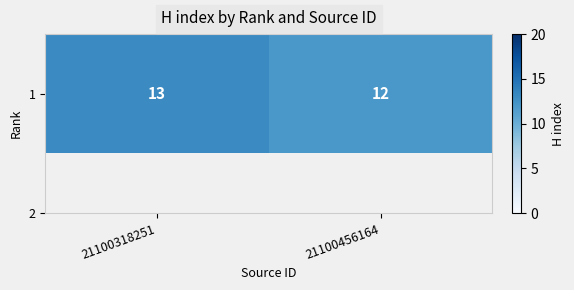

Which label corresponds to the smallest value in the chart?

21100456164